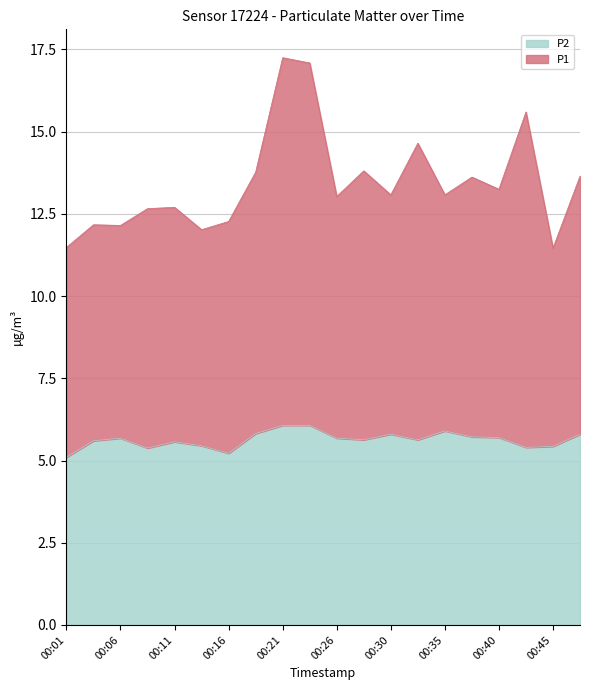

List the series in order of their peak value, highest first.

P1, P2